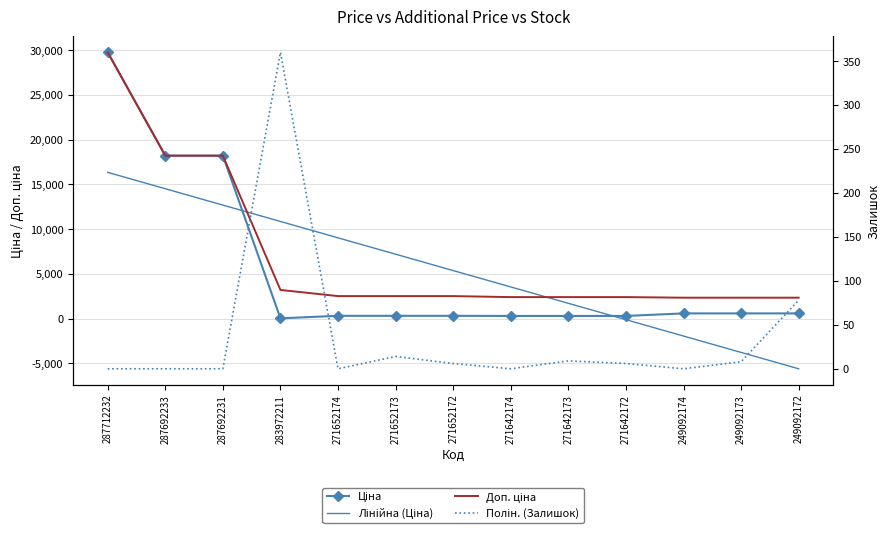

True or false: Доп. ціна and Залишок (полін.) intersect in this chart.

False